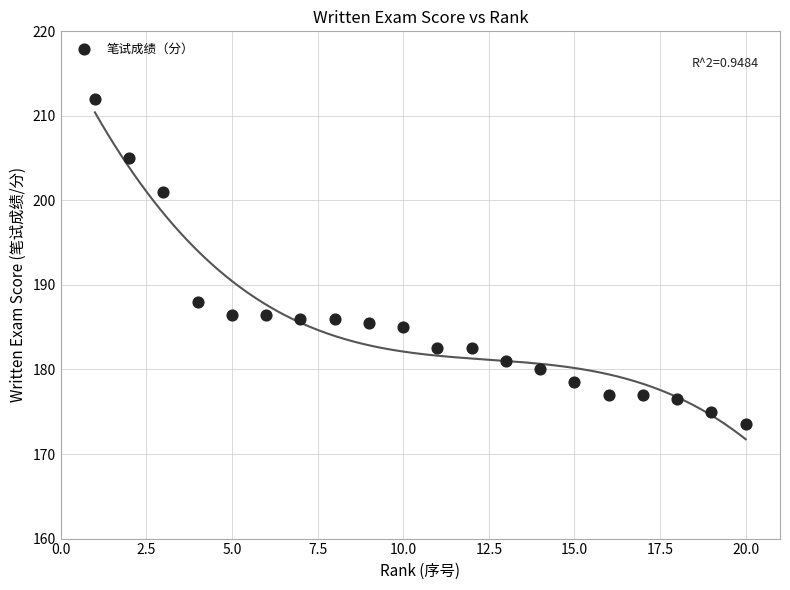

What is the range of Y values (max minus min)?

38.5